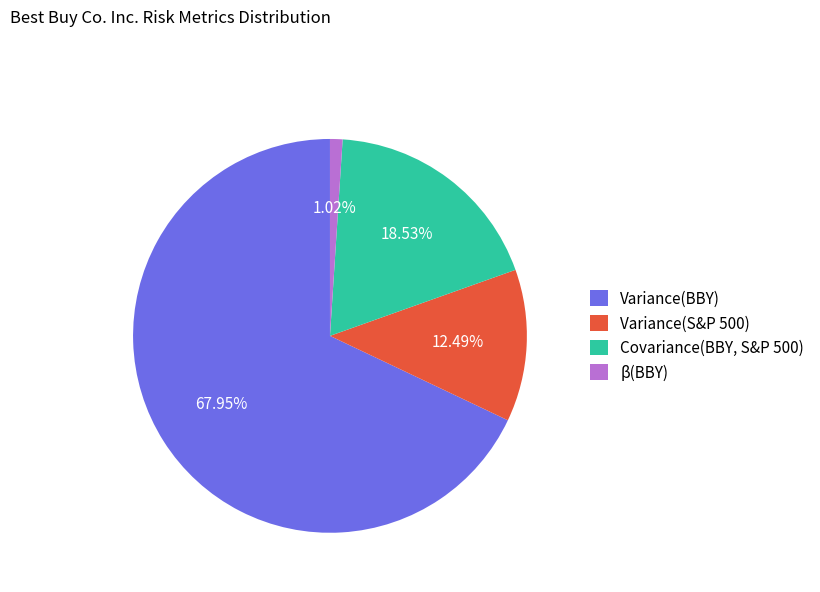

Which slice represents more than half of the pie?

Variance(BBY)